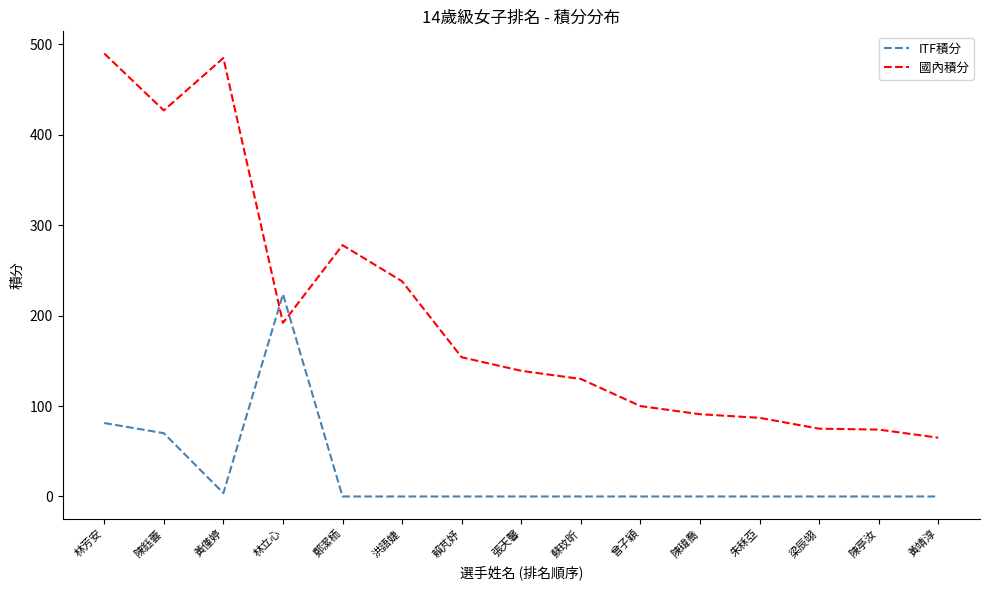

Is this an area chart (filled region under the line)?

No